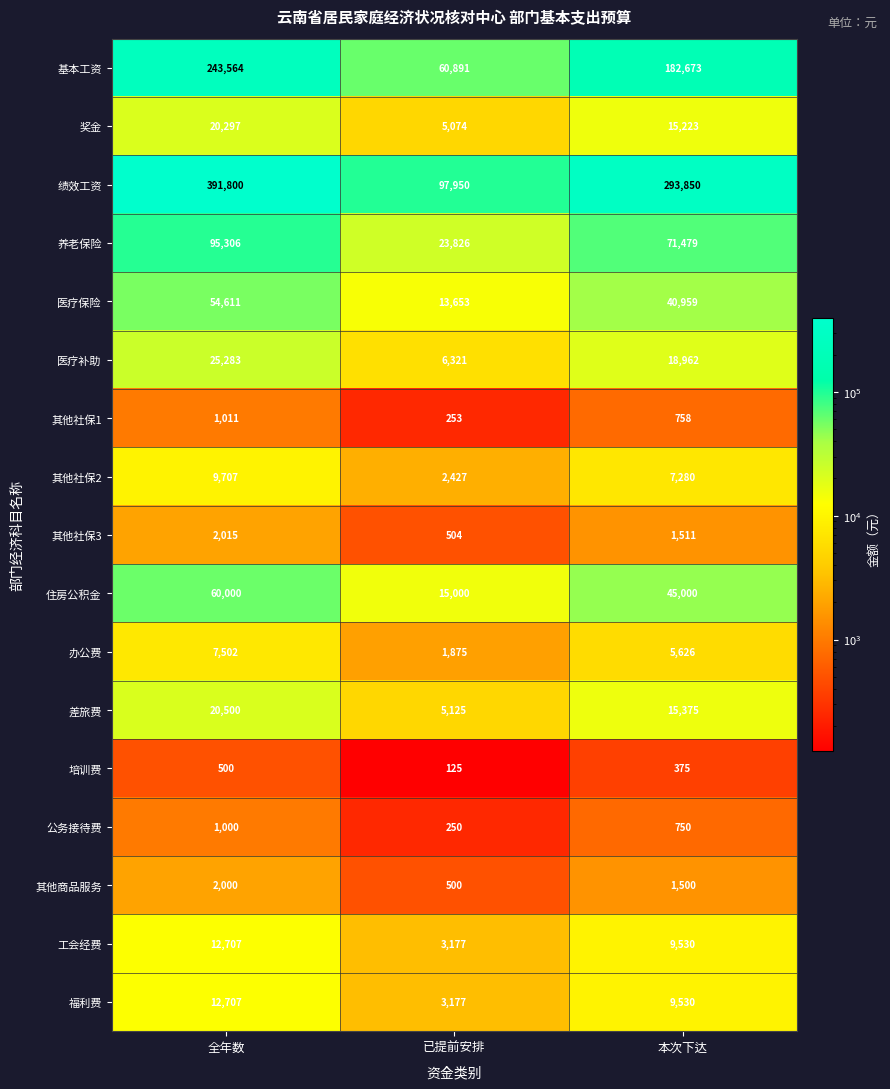

What is the maximum value shown in the chart?

391800